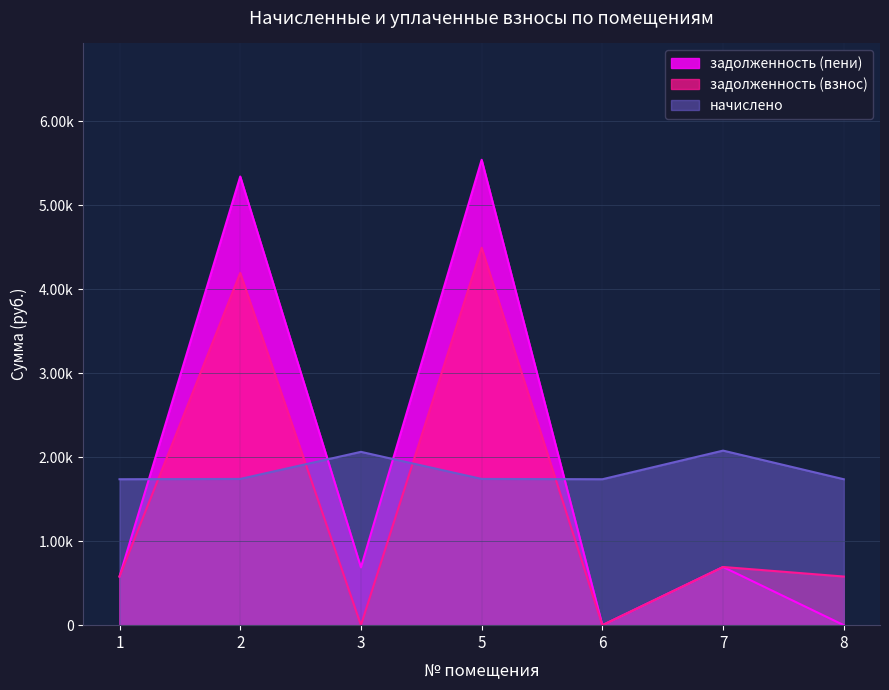

What is the highest value of the задолженность (пени) series?

5541.8